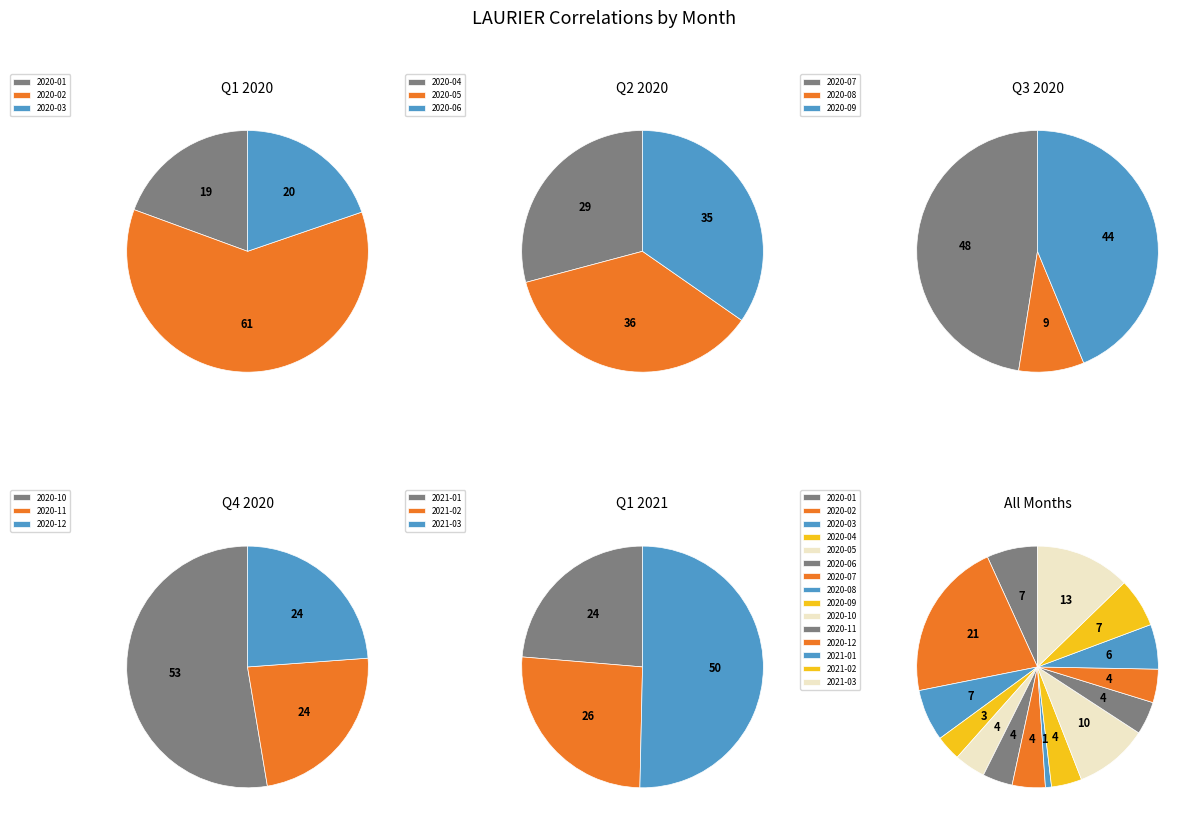

To the nearest percent, what is the combined percentage of 2020-12 and 2020-08?

5%